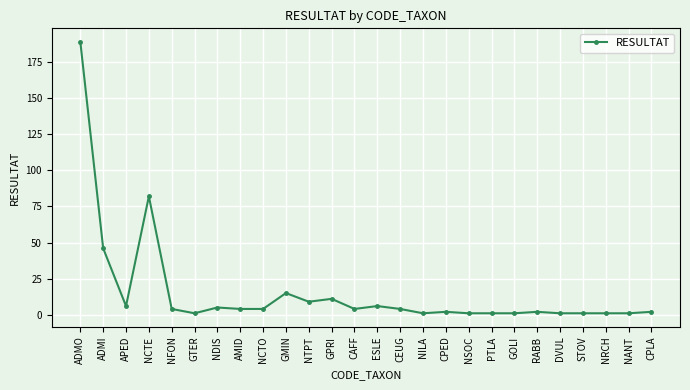

What position from the right is NCTE?

23